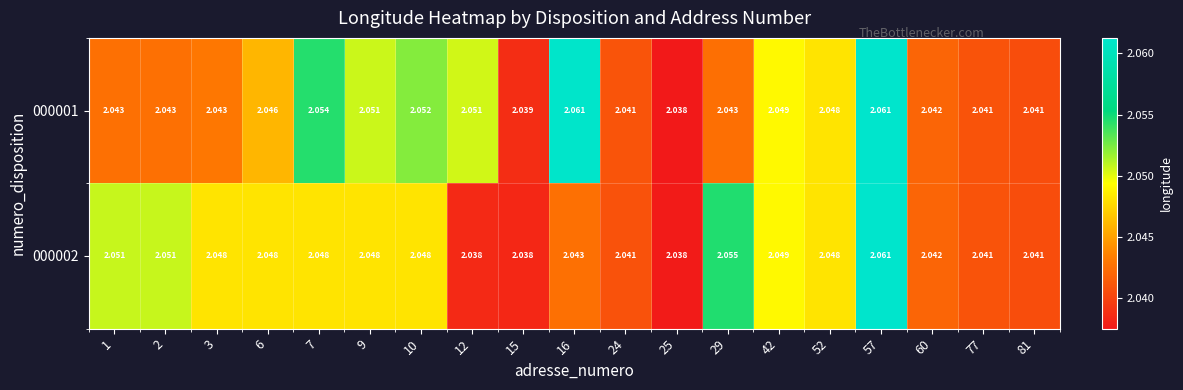

At which category is the sum across all series the highest?

57